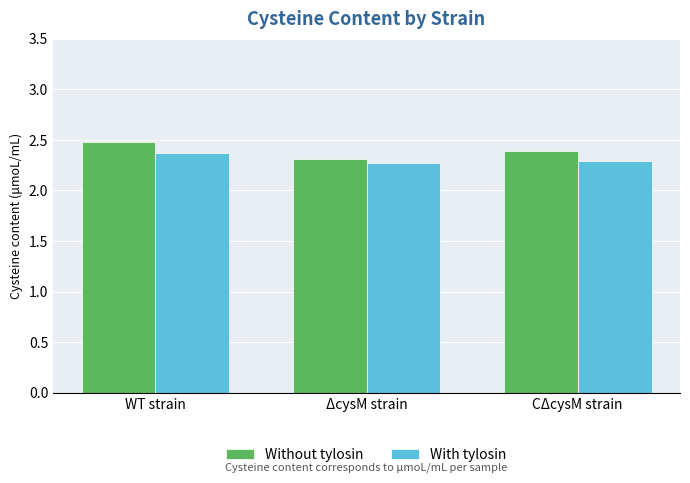

What is the label of the 1st bar from the right?

CΔcysM strain